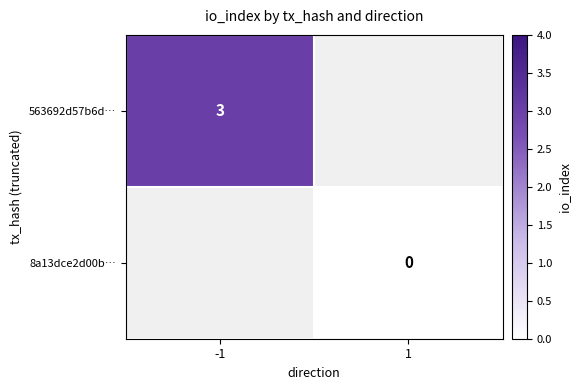

The 563692d57b6d… series shows 3 at -1. True or false?

True